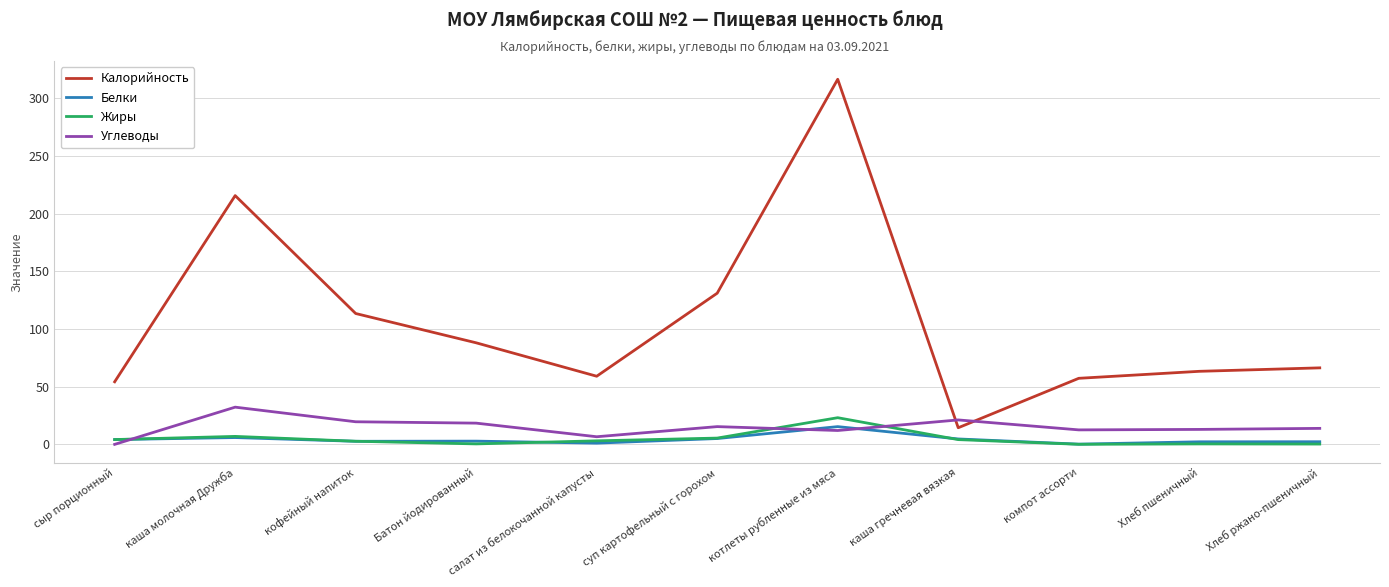

At which label does Жиры first exceed 3?

сыр порционный